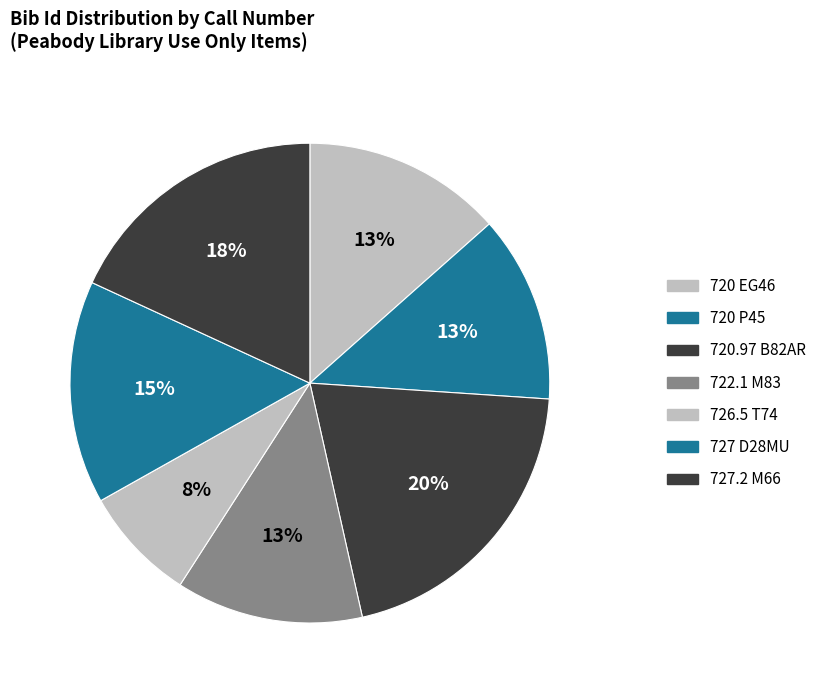

Count the number of slices in the pie.

7